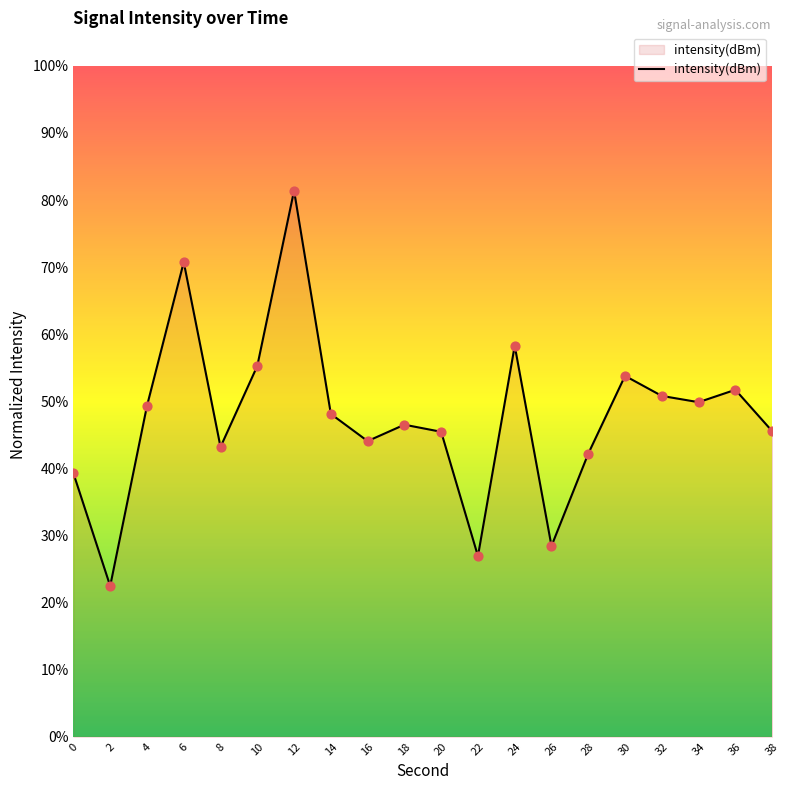

Approximately how many times larger is the value at 4 compared to 24?

0.8